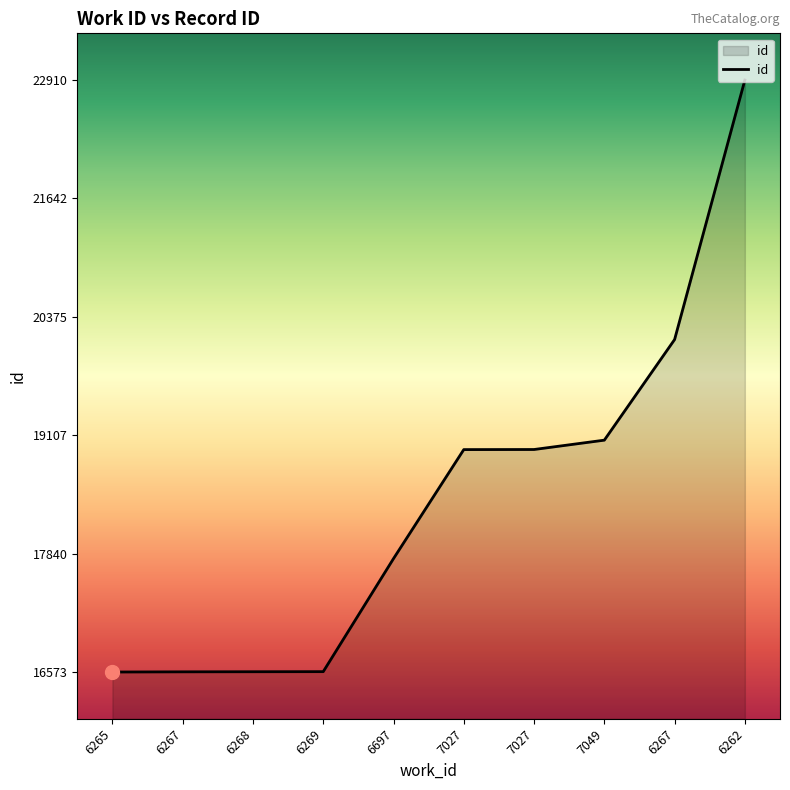

True or false: the data has more than 2 interior local peaks.

False